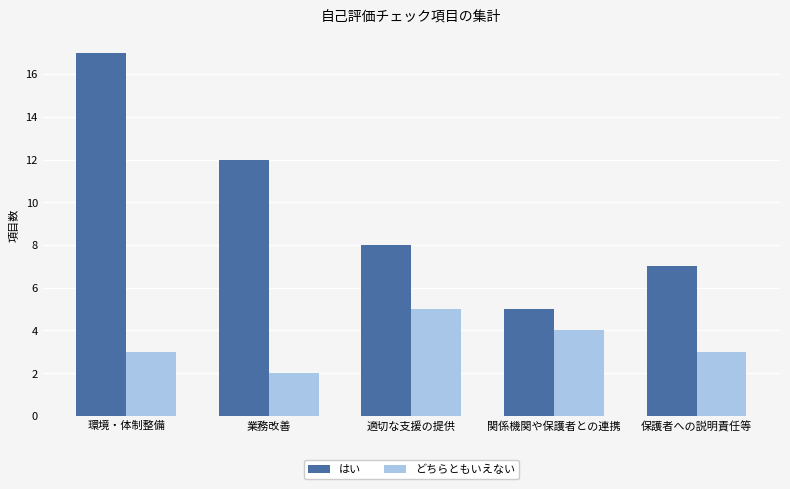

What is the difference between the second highest and second lowest values in the はい series?

5